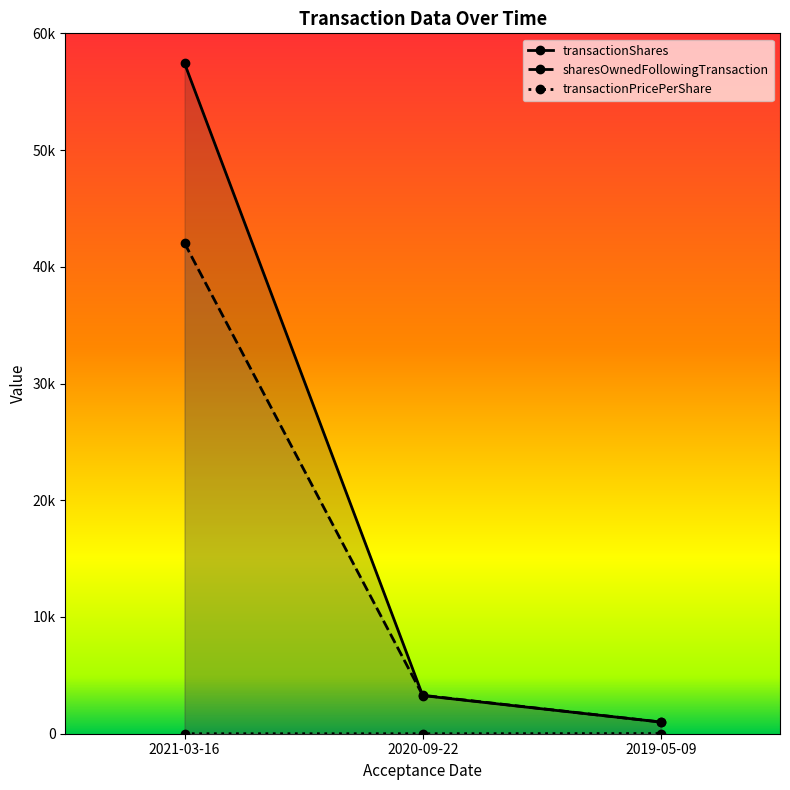

How many lines are shown in the chart?

3